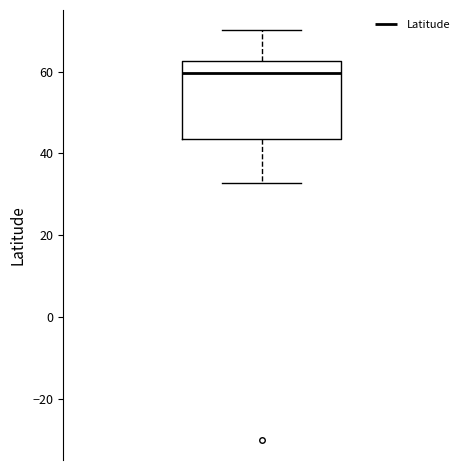

Where is the upper edge of the box on the y-axis? The values are not printed on the chart, so give them approximately, as read against the axis.

62